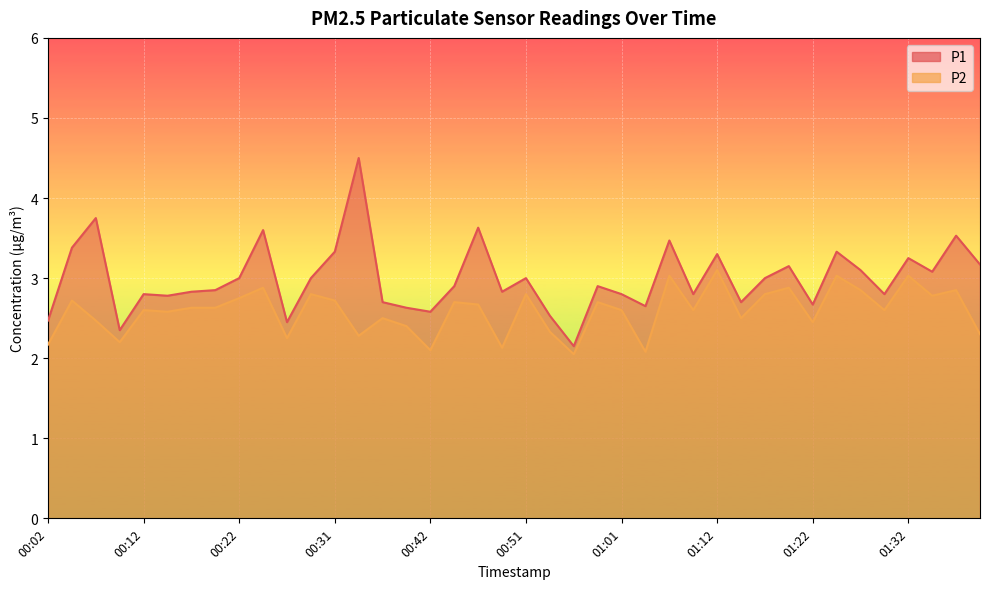

True or false: P2 and P1 cross at least once.

False